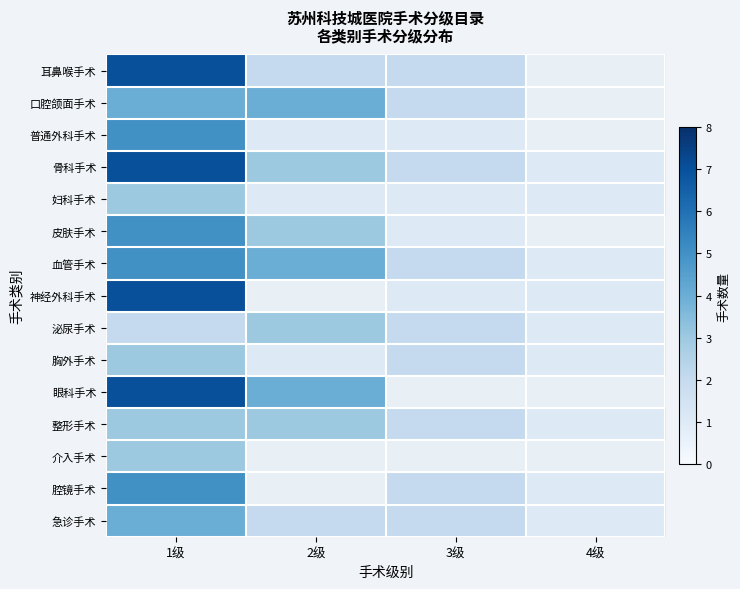

What is the difference between the 腔镜手术 values at 1级 and 4级?

4.0